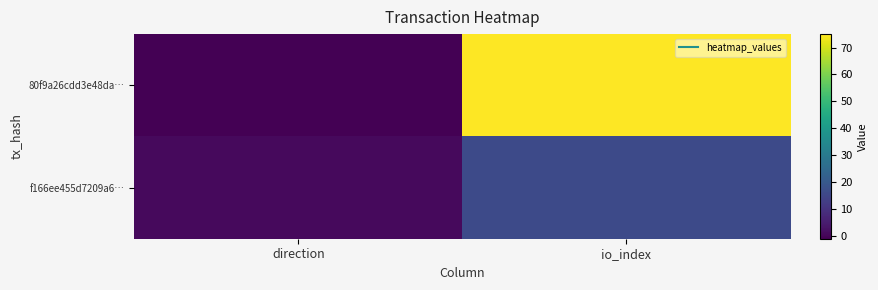

Between io_index and direction, which is larger?

io_index